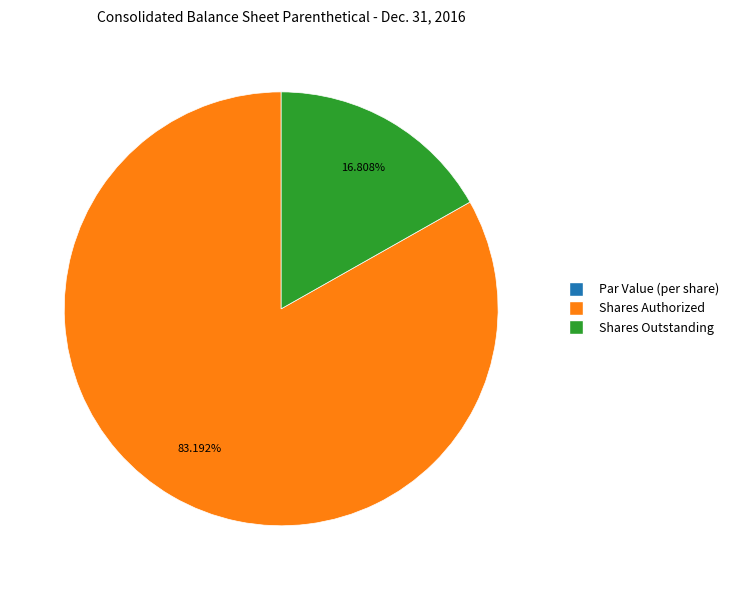

To the nearest percent, what is the difference between the largest and smallest slice percentages?

83%